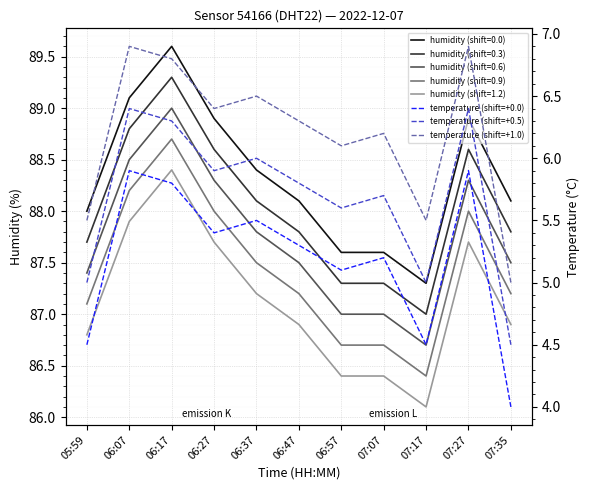

Which category has the highest value across all series?

06:07